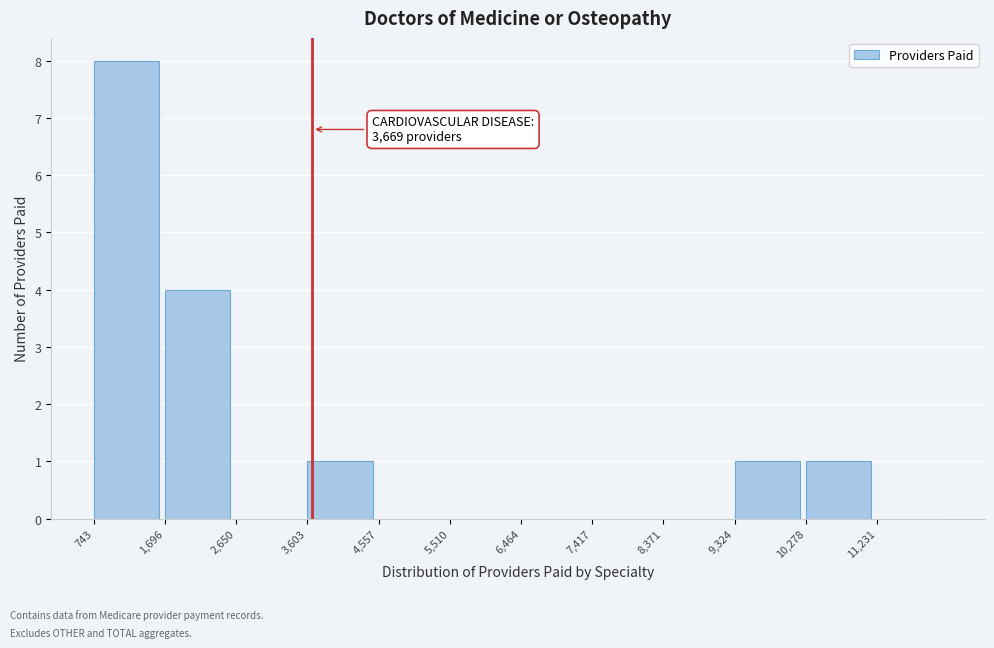

Over which range of the x-axis is the bar tallest?

700 to 1700